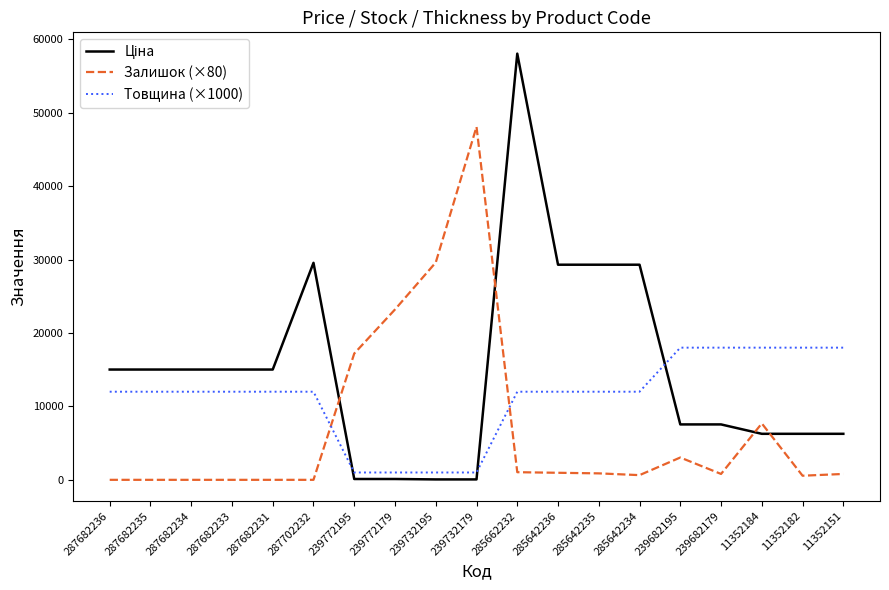

What is the spread (max minus min) of values at 287702232?

29548.9